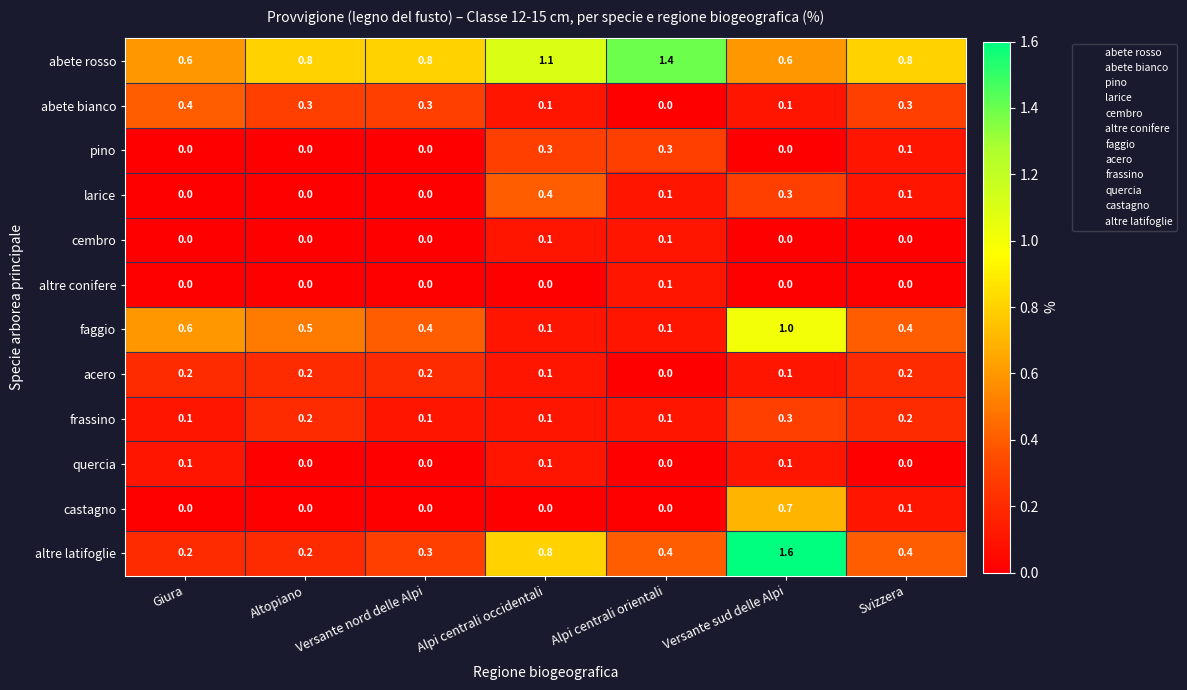

At which category is the sum across all series the highest?

Versante sud delle Alpi